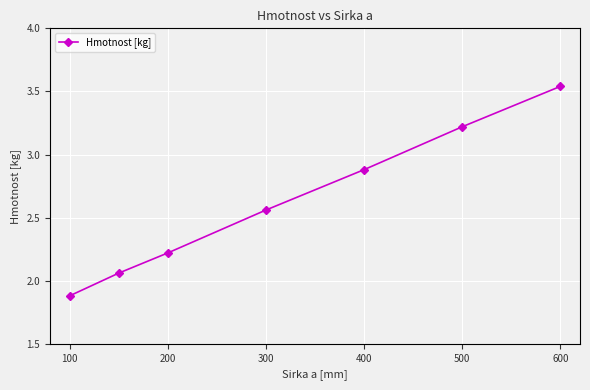

What is the value of the 6th point from the left?

3.2